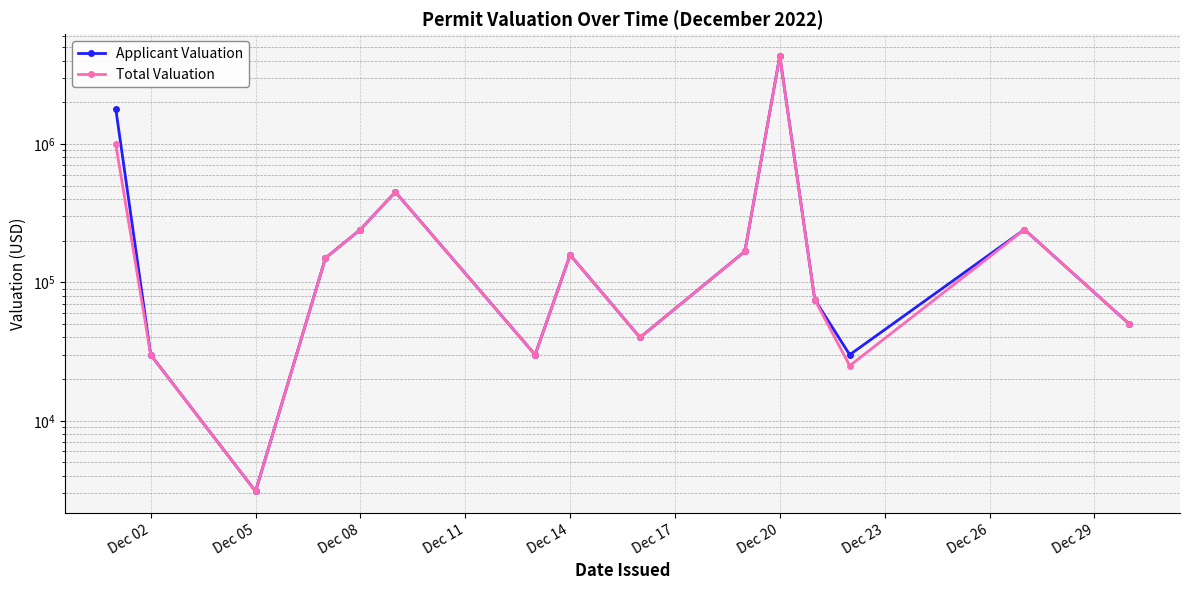

What is the minimum value for Total Valuation?

3093.0